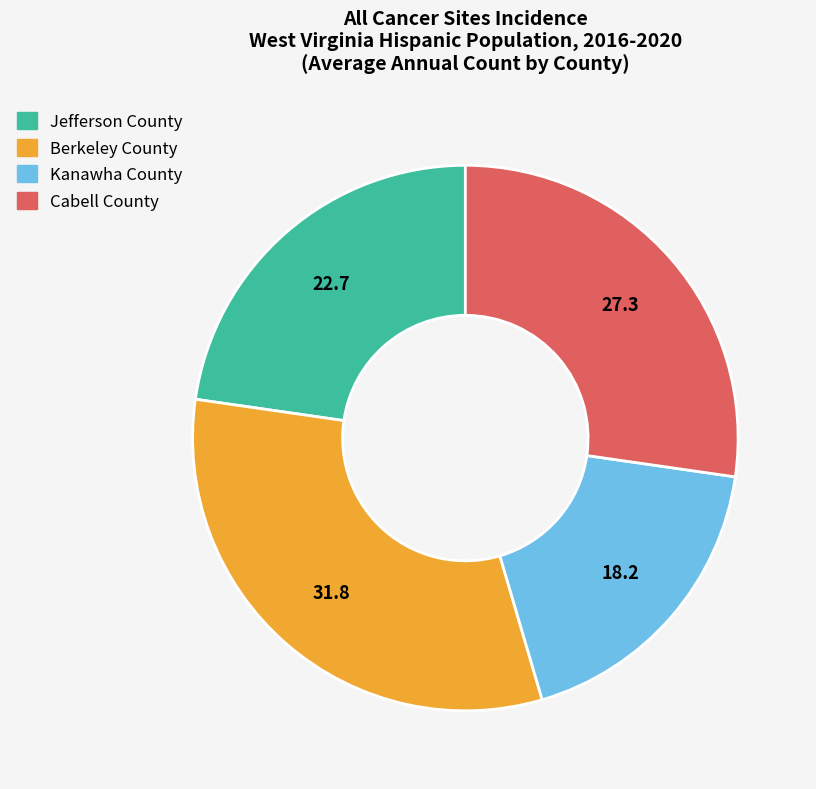

Which has a higher value, Kanawha County or Cabell County?

Cabell County